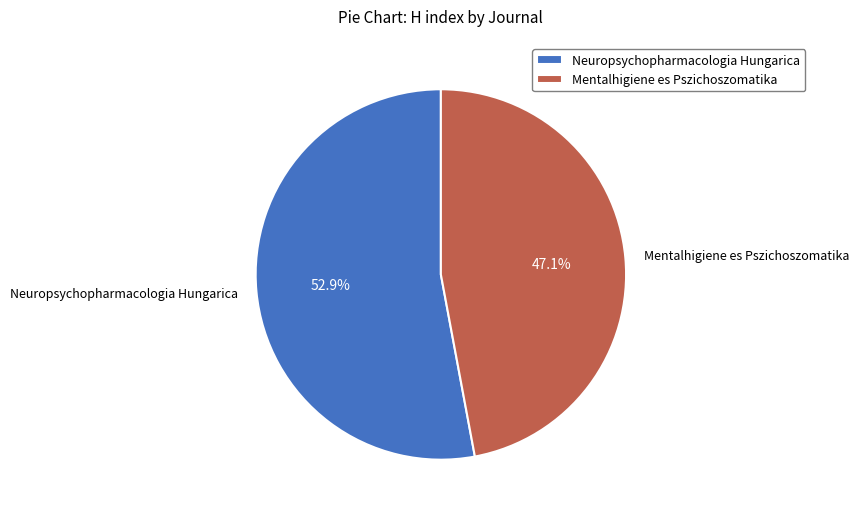

Rank the categories by value from lowest to highest.

Mentalhigiene es Pszichoszomatika, Neuropsychopharmacologia Hungarica